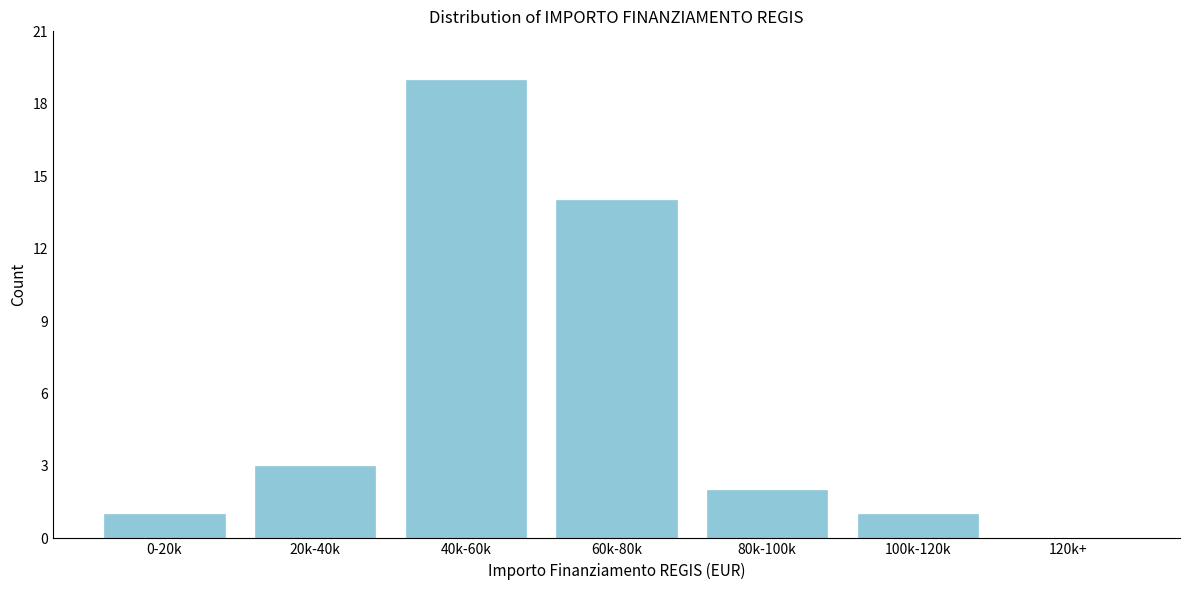

Reading left to right, extract all data points from this chart.

0-20k=1	20k-40k=3	40k-60k=19	60k-80k=14	80k-100k=2	100k-120k=1	120k+=0